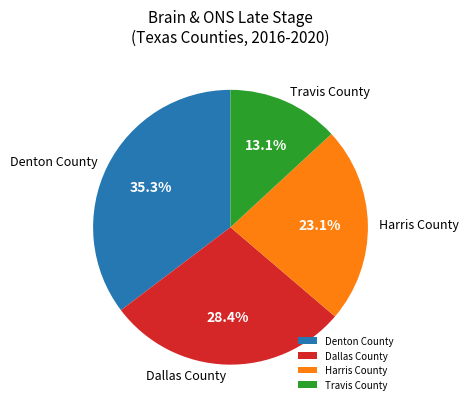

Which slice is the largest?

Denton County